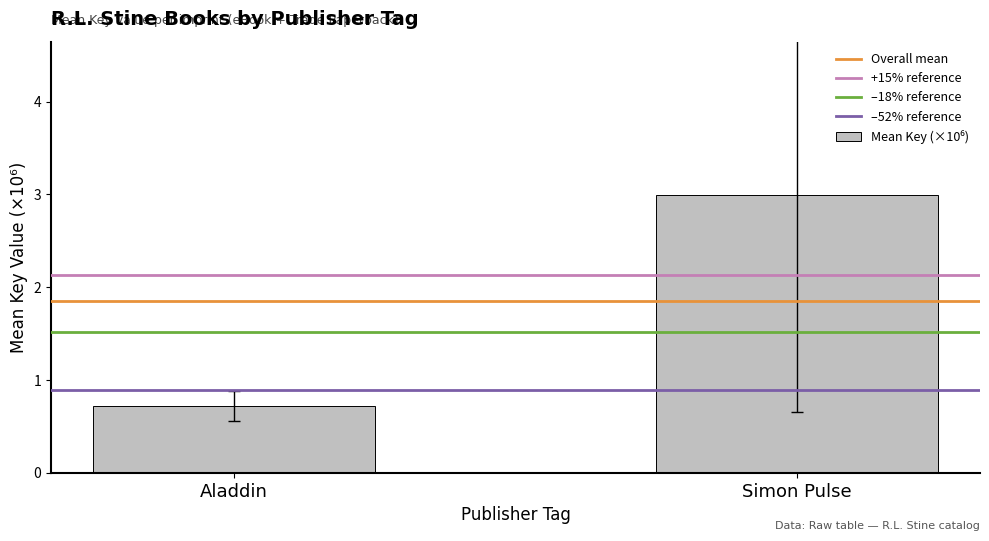

How many categories are shown in the chart?

2